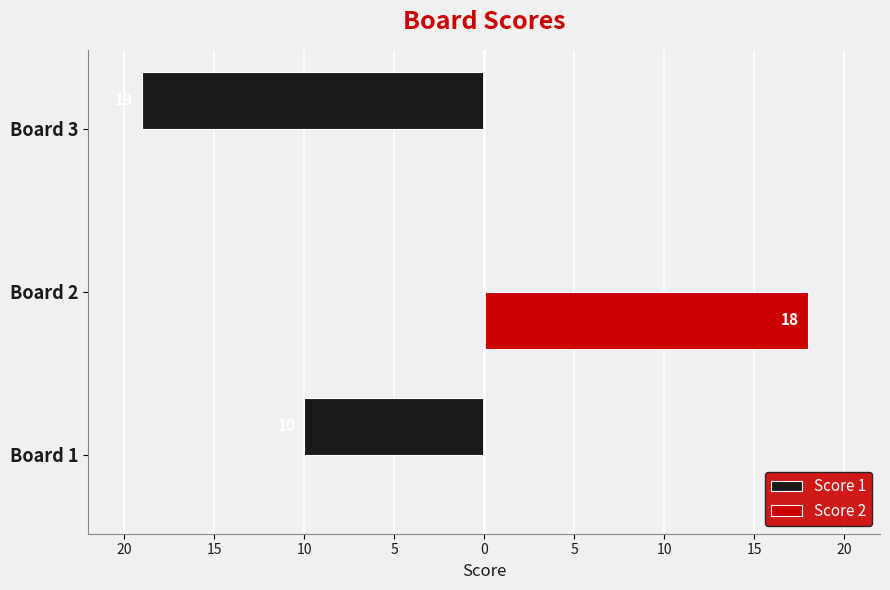

What are all the series names shown in the legend?

Score 1, Score 2